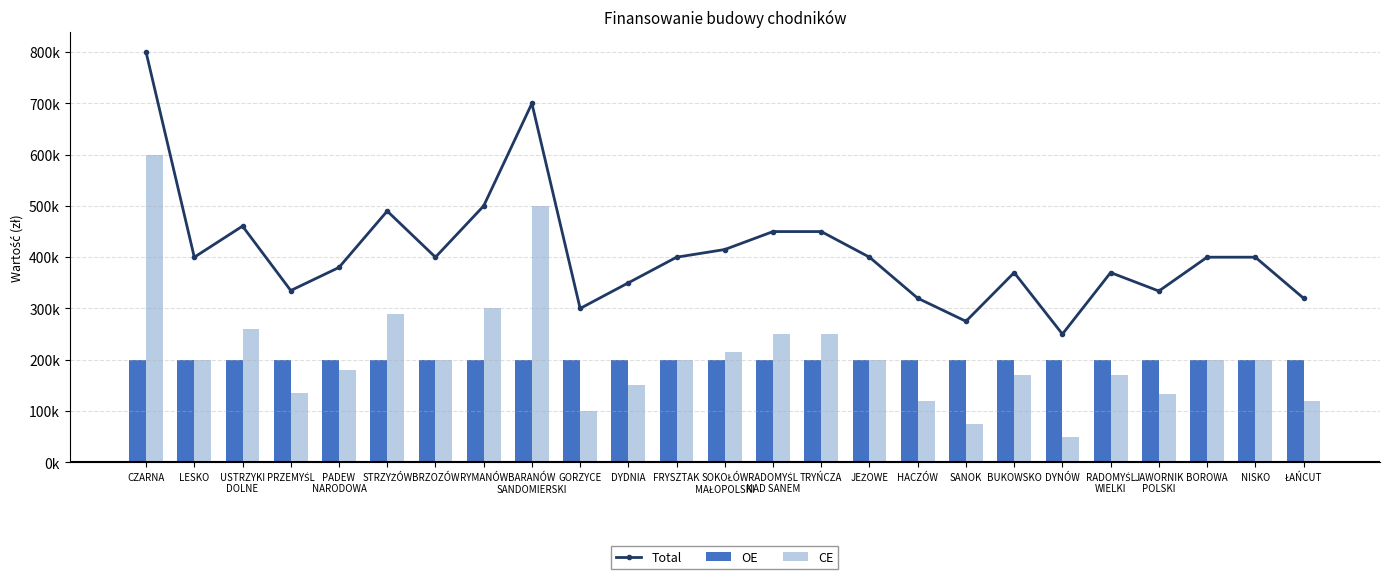

What are all the series names shown in the legend?

Total, OE, CE